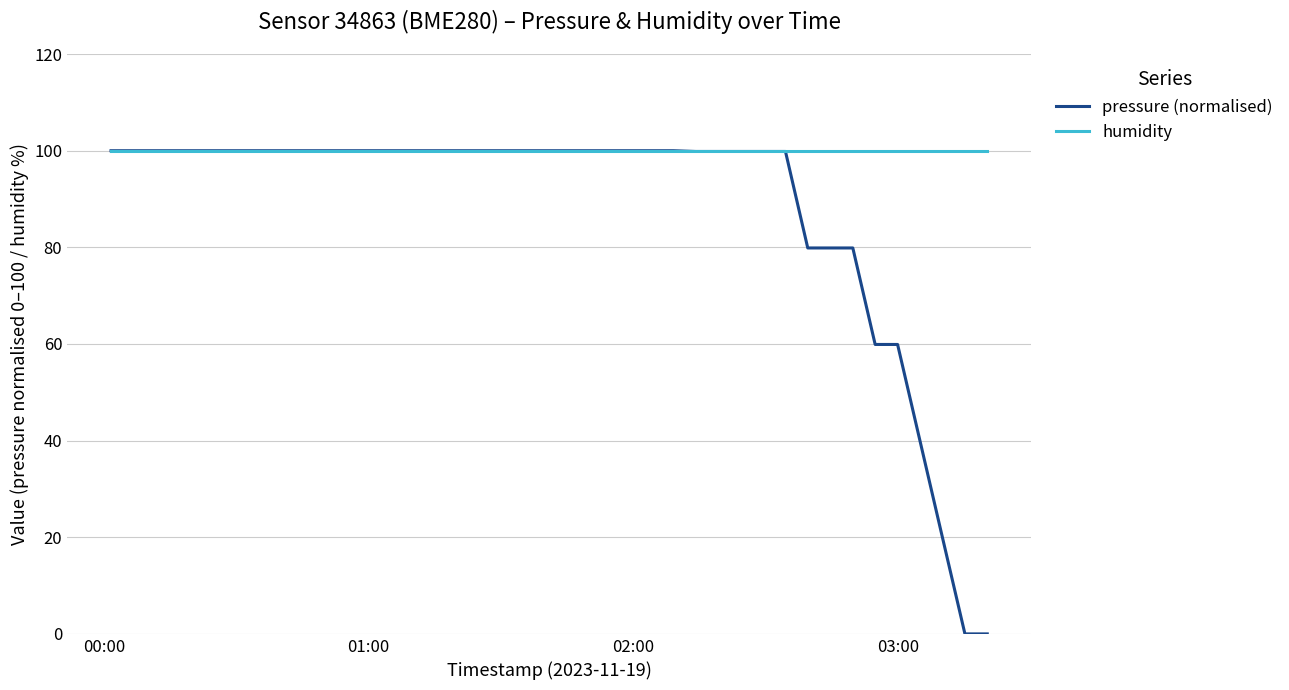

What are all the series names shown in the legend?

pressure (normalised), humidity